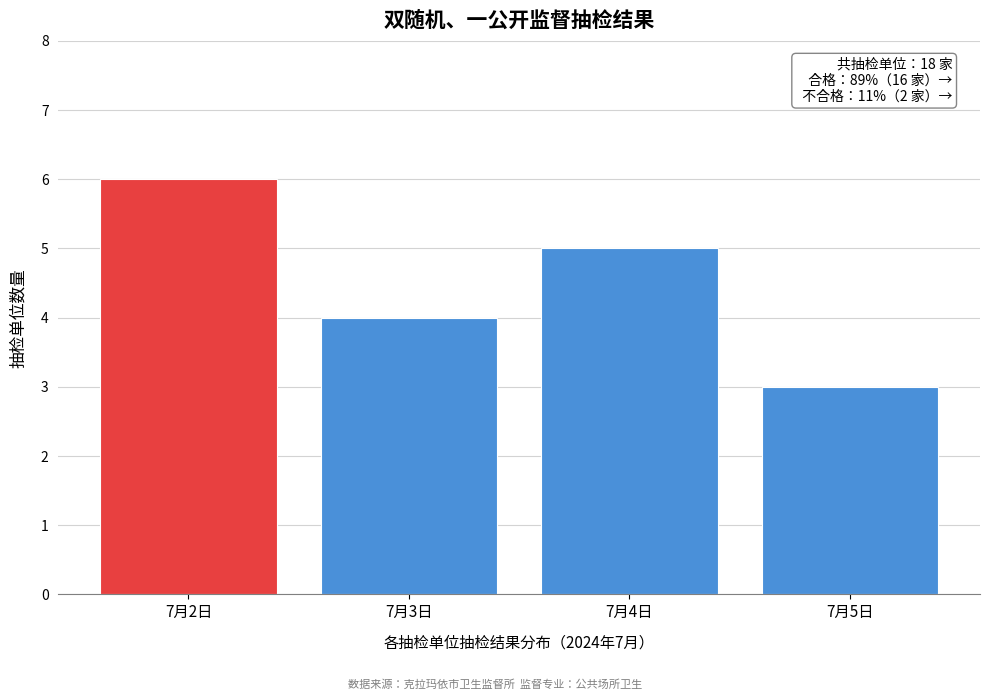

Reading left to right, transcribe all the data shown in this chart.

7月2日=6	7月3日=4	7月4日=5	7月5日=3